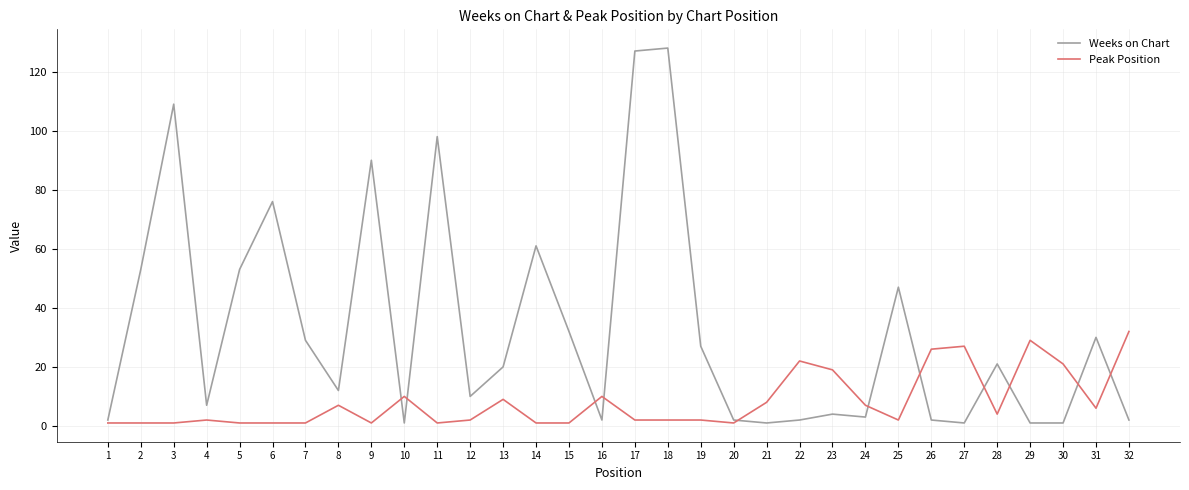

What is the difference between the maximum and minimum values in the Weeks on Chart series?

127